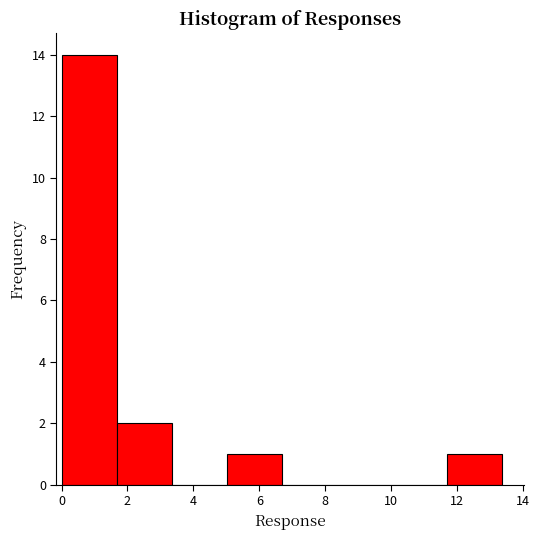

How tall is the bar that spans 5.0 to 6.6 on the x-axis? Neither the bar edges nor the heights are printed on the chart, so give them approximately, as read against the axes.

1